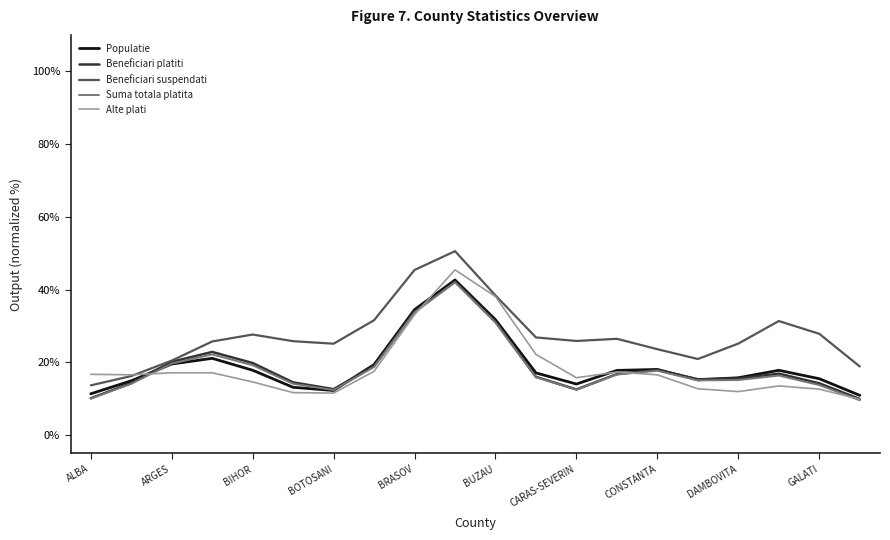

Which series has the largest total across all categories?

Beneficiari suspendati